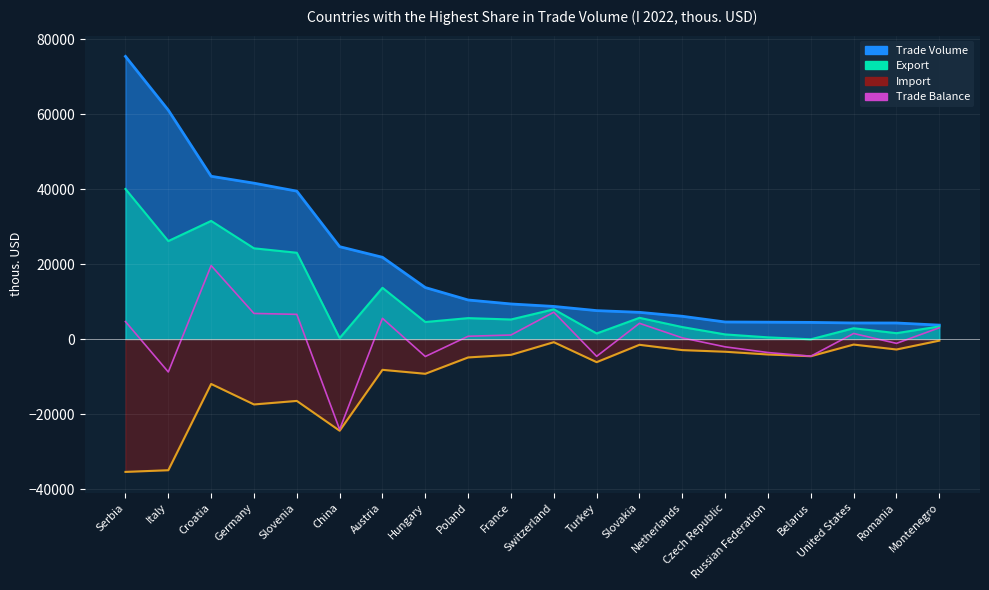

True or false: there are more than 0 points higher than both neighbors.

True